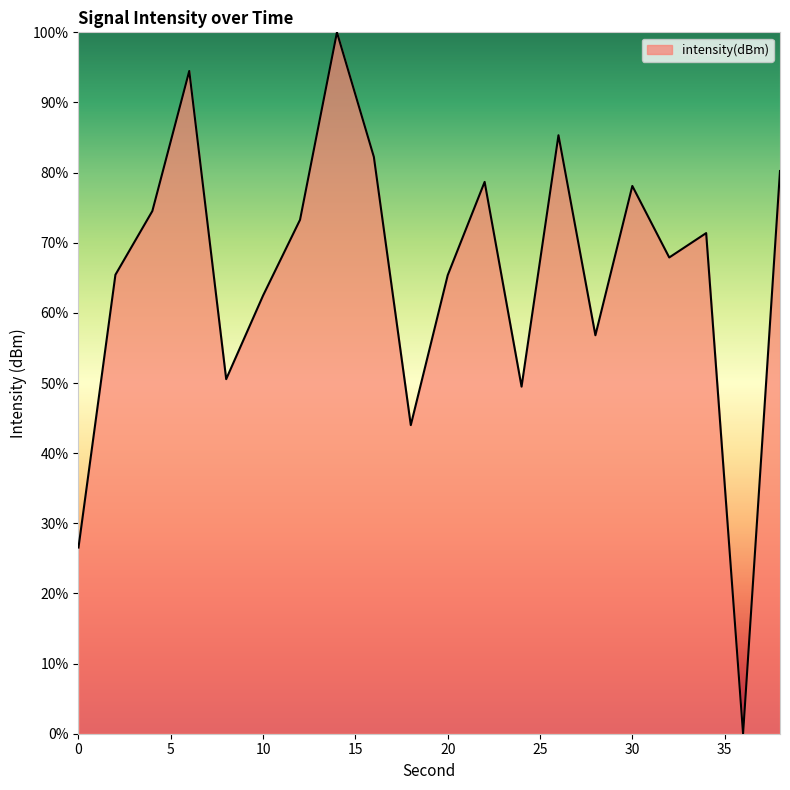

What is the maximum value shown in the chart?

100.0